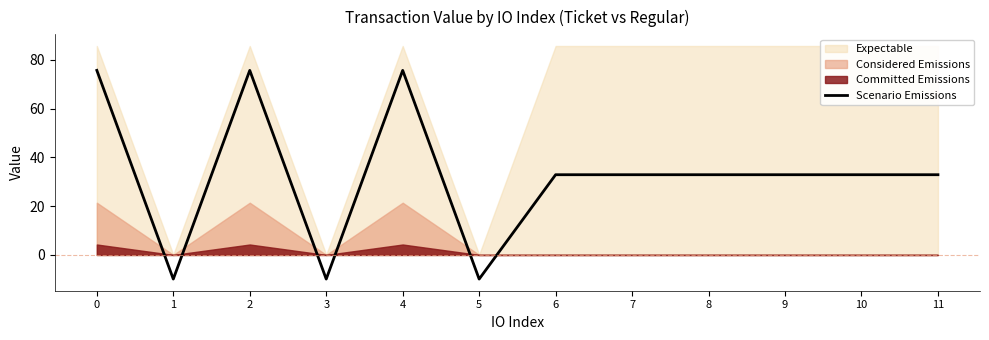

What is the average value?

32.9